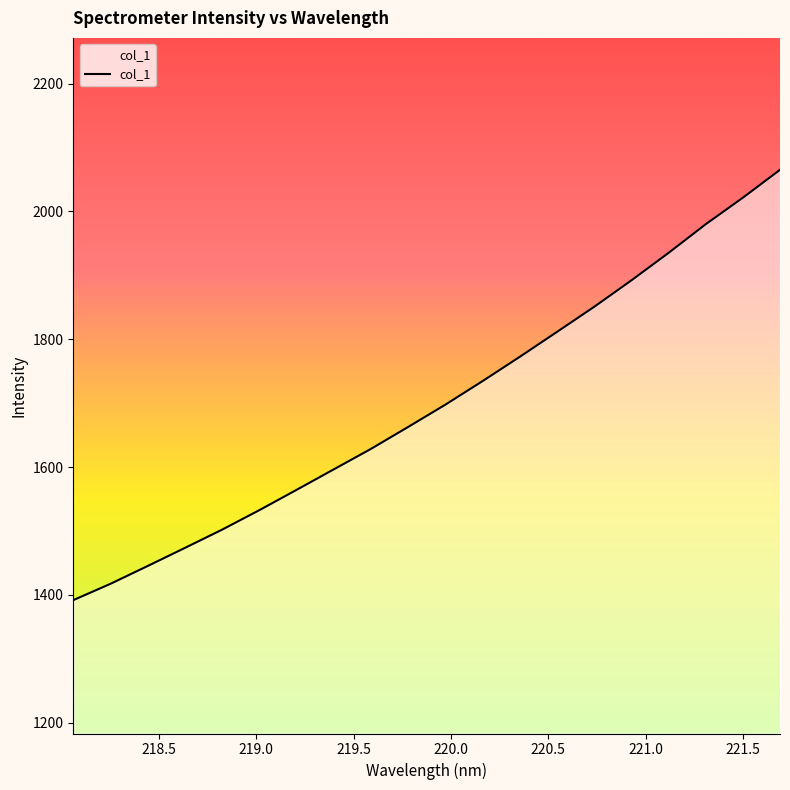

What is the greatest value displayed?

2065.1